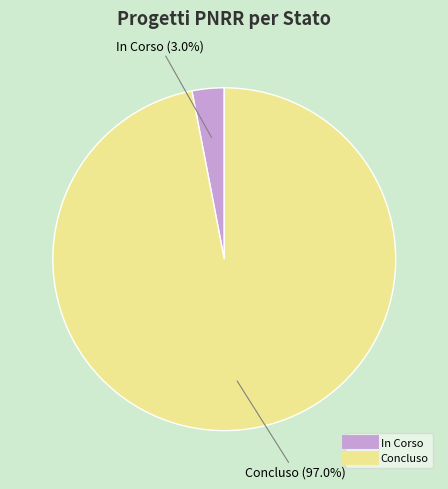

Which category has the biggest portion of the pie?

Concluso